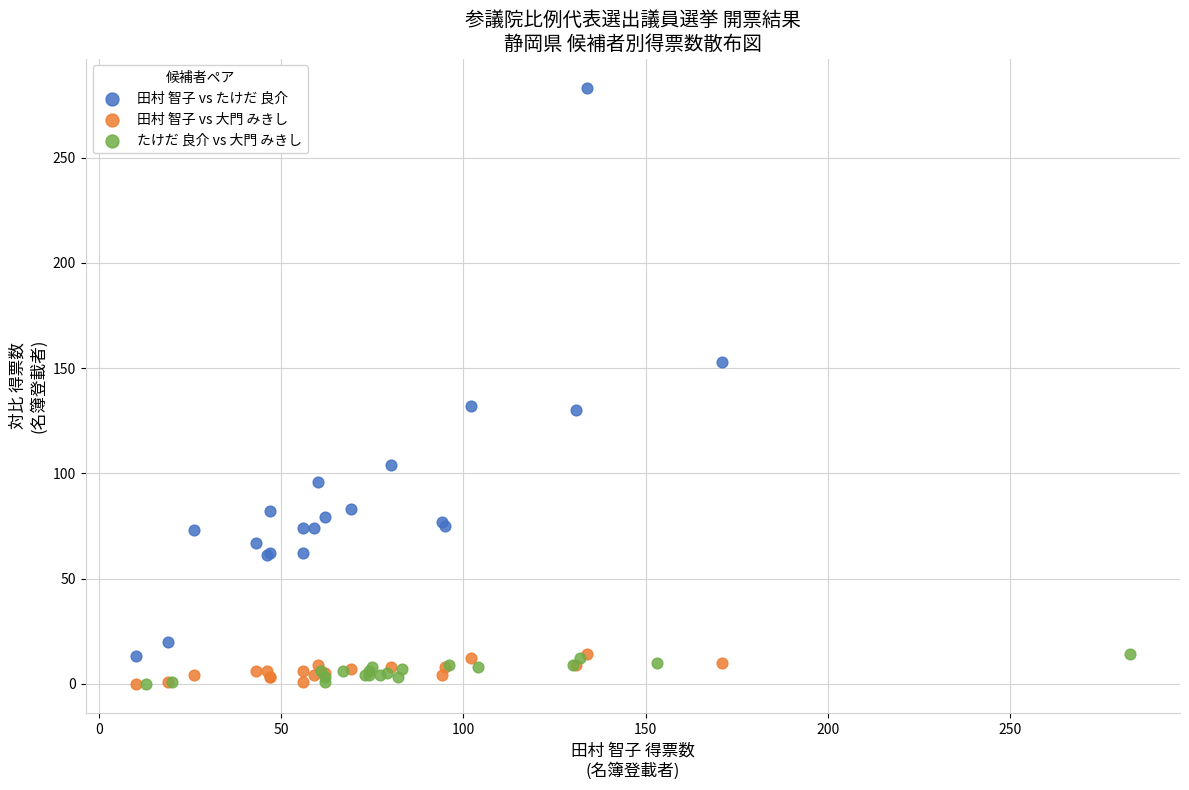

Which series has the widest spread of Y values?

田村 智子 vs たけだ 良介